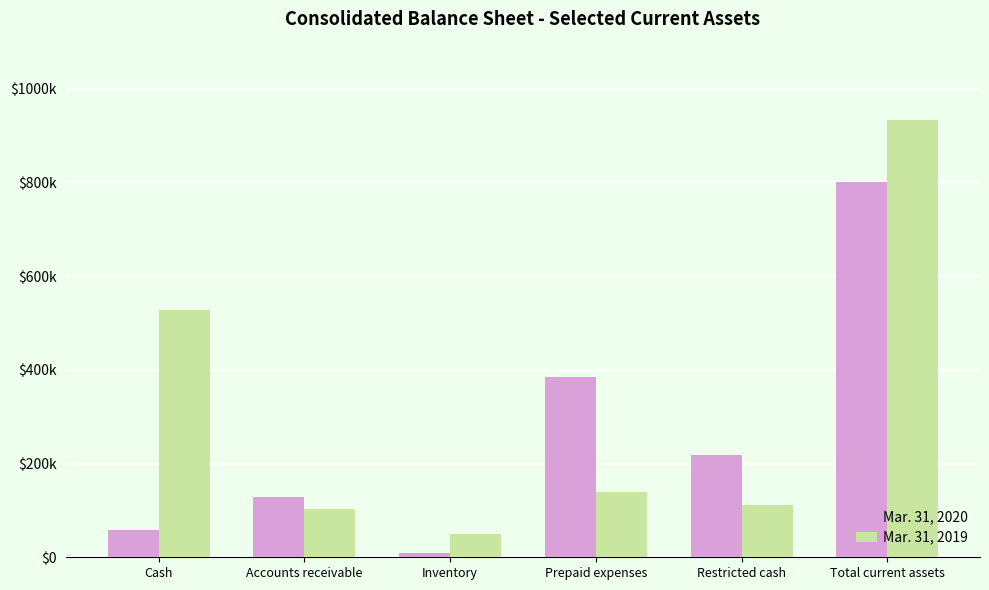

Between Restricted cash and Total current assets, which series saw the biggest shift?

Mar. 31, 2019